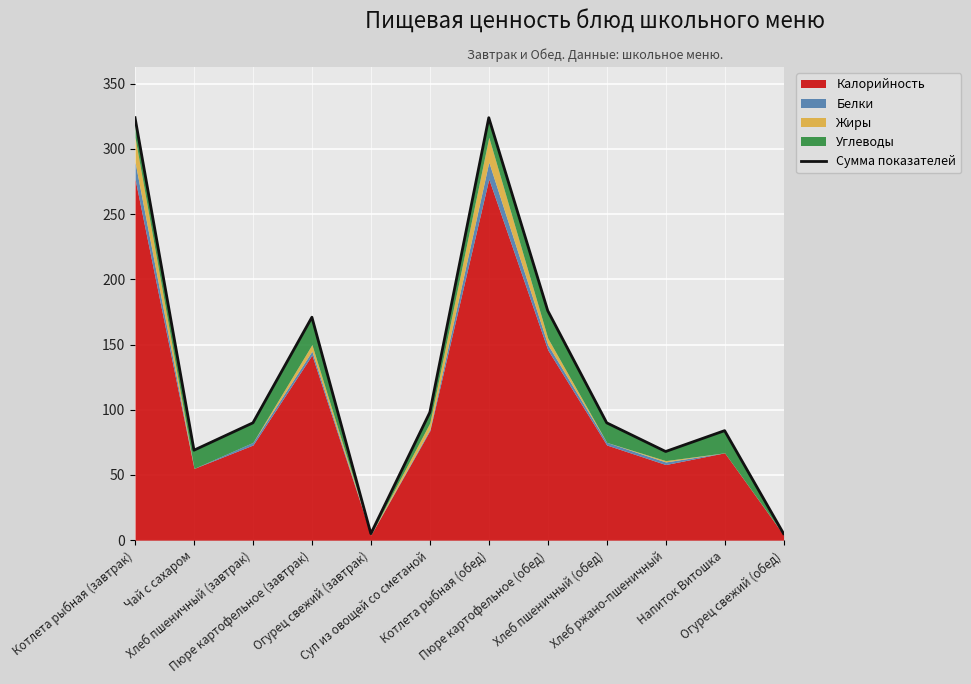

Where is the first local minimum?

Чай с сахаром